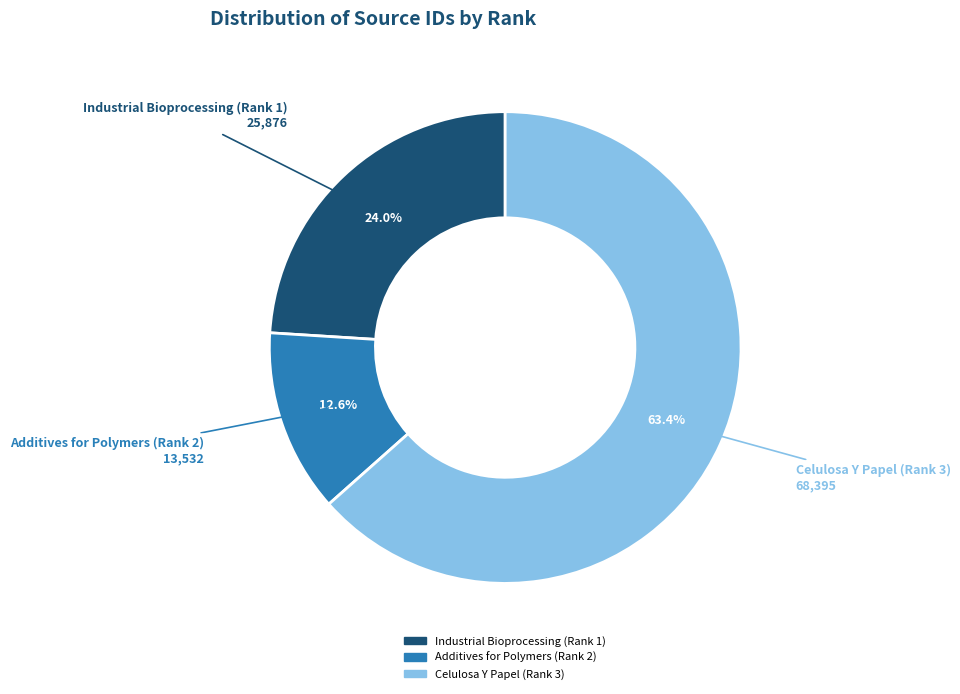

To the nearest percent, what portion does Celulosa Y Papel (Rank 3) represent?

63%